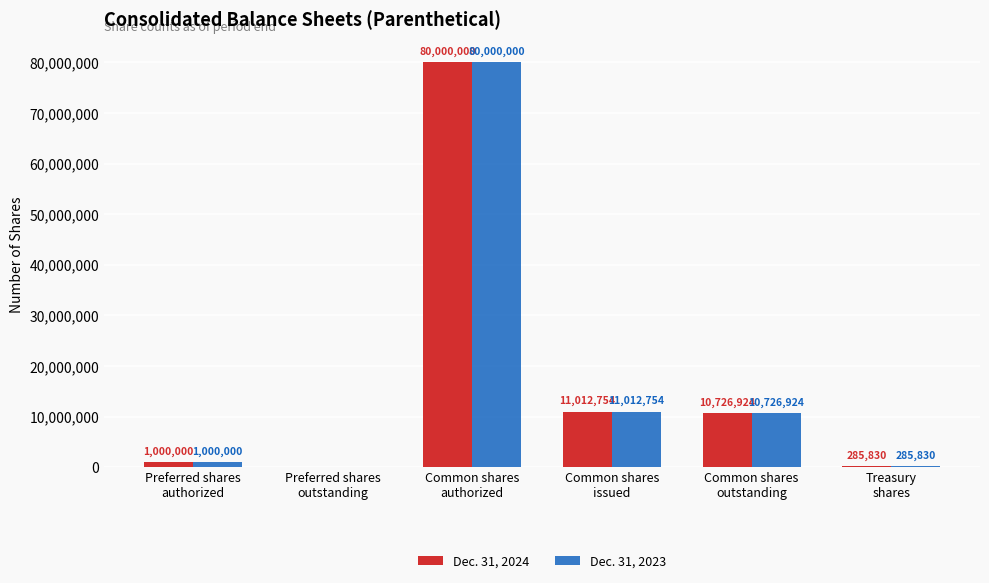

What is the maximum value shown in the chart?

80000000